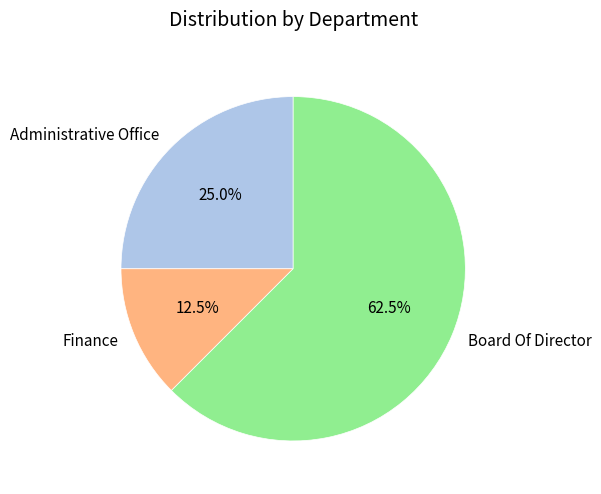

To the nearest percent, what is the average slice percentage?

33%